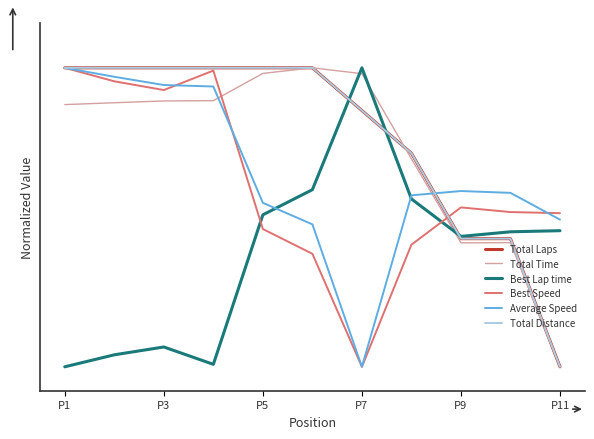

Does the chart display data point markers on the line(s)?

No